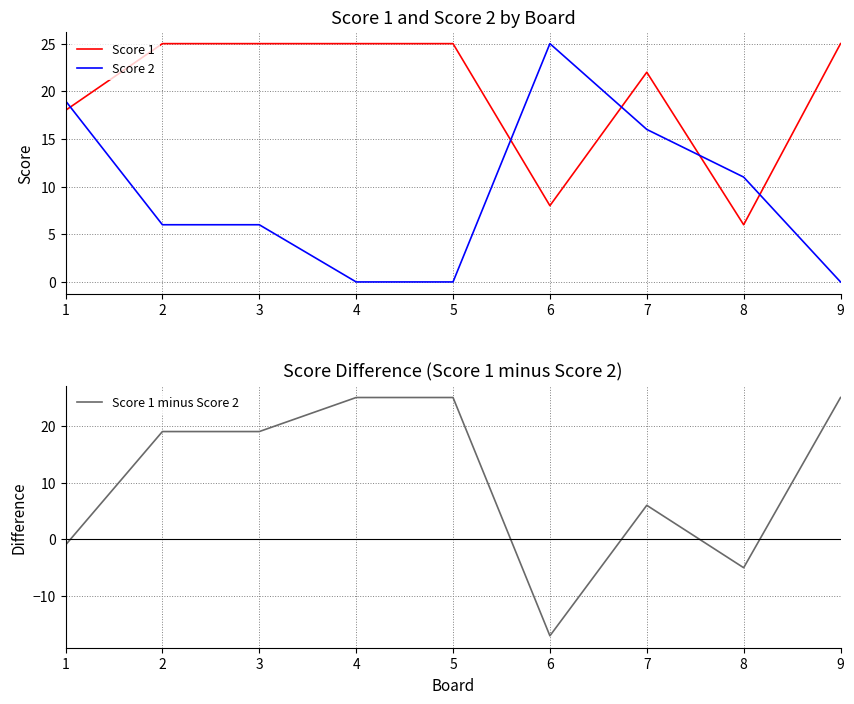

Which series has the largest range (max minus min)?

Score 1 minus Score 2